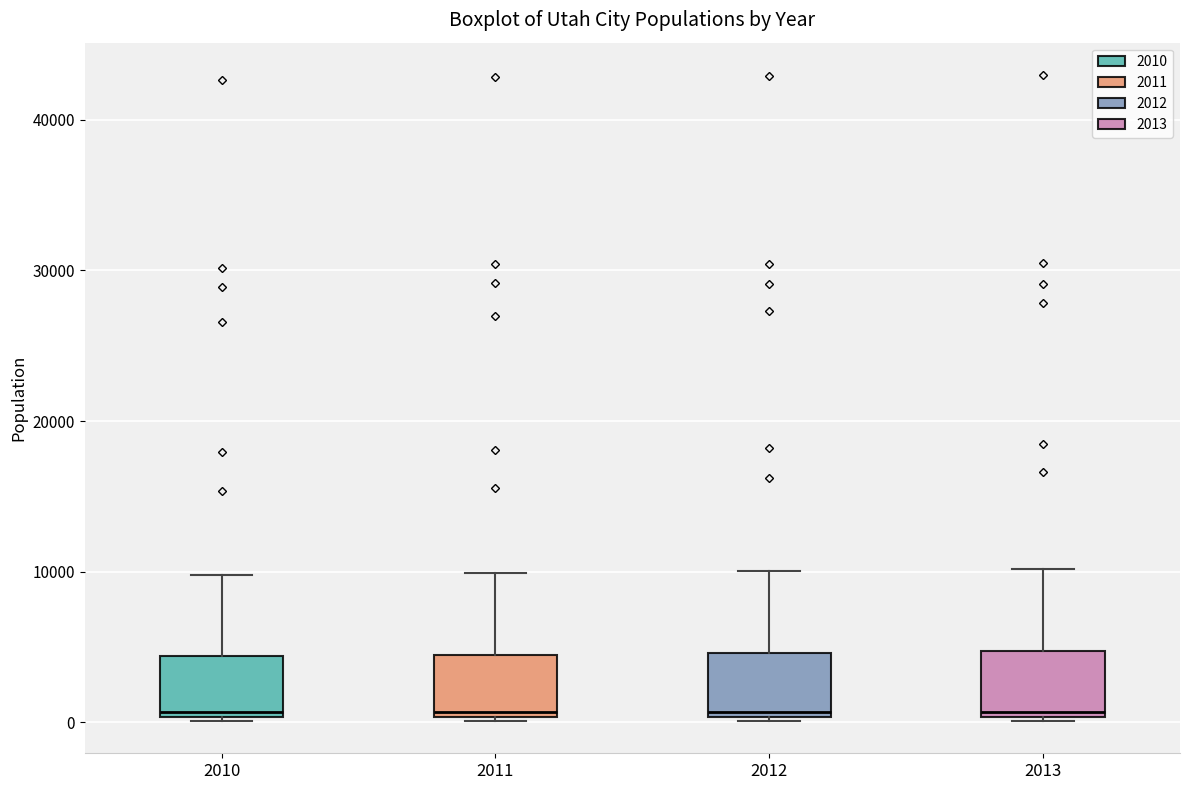

Reading left to right, transcribe this box plot: for each box, give where its median line is, the range the box spans, and where its two whiskers end, as read against the y-axis. The values are not printed on the chart, so give them approximately, as read against the axis.

2010: median 1000, box 0 to 4000, whiskers 0 to 10000
2011: median 1000, box 0 to 4000, whiskers 0 to 10000
2012: median 1000, box 0 to 5000, whiskers 0 to 10000
2013: median 1000, box 0 to 5000, whiskers 0 to 10000